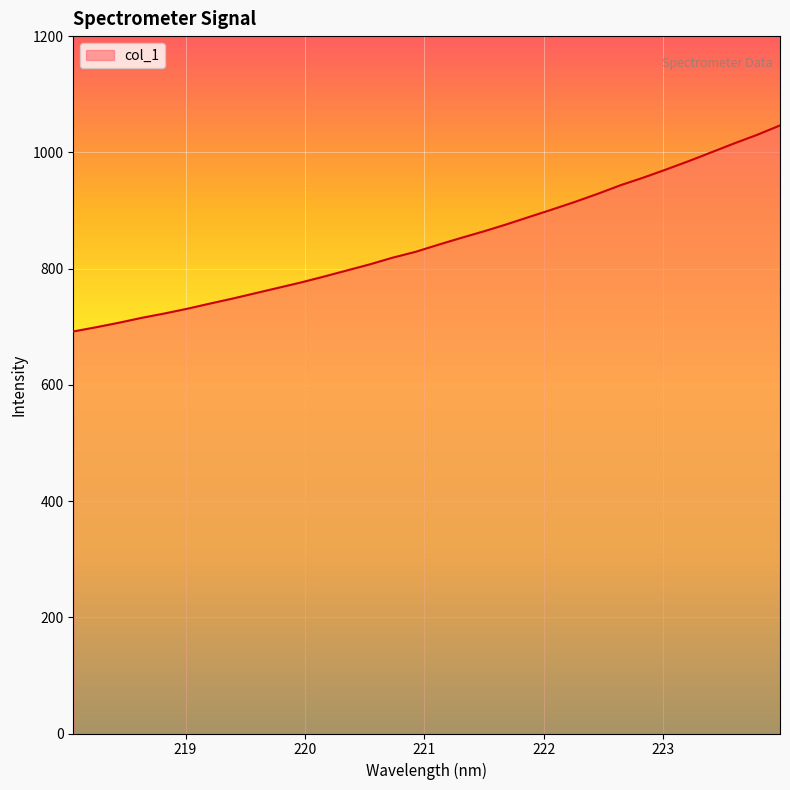

How many lines are shown in the chart?

1